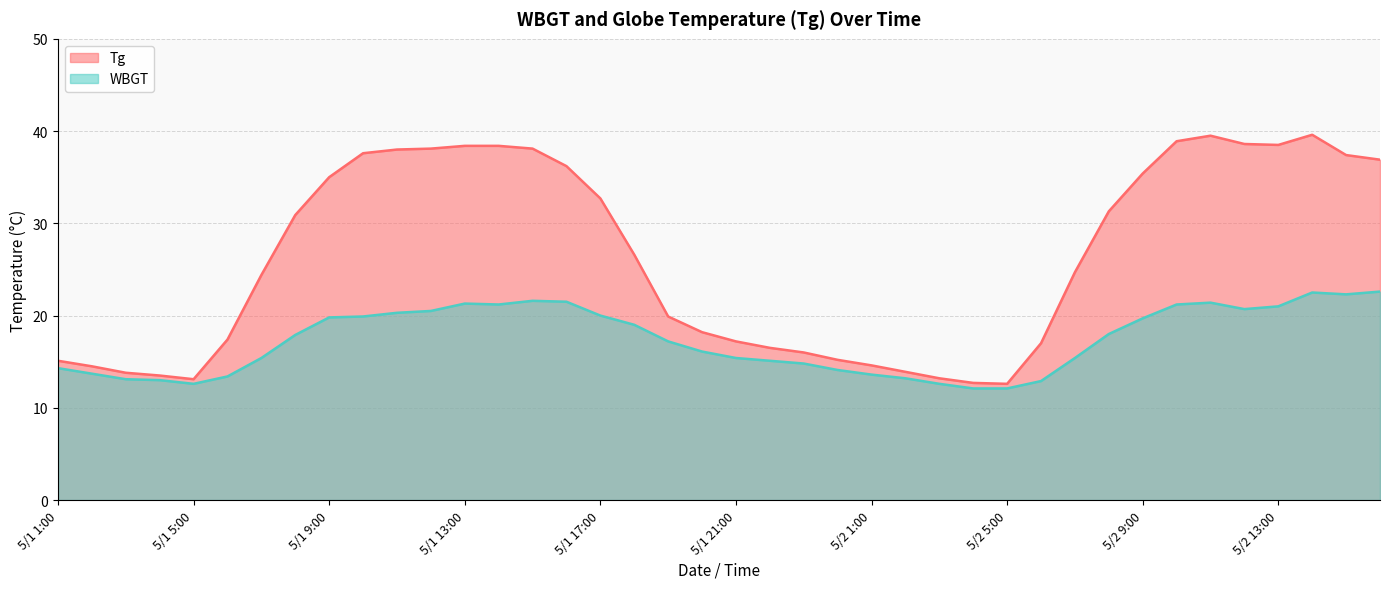

At which category is the sum across all series the highest?

5/2 14:00